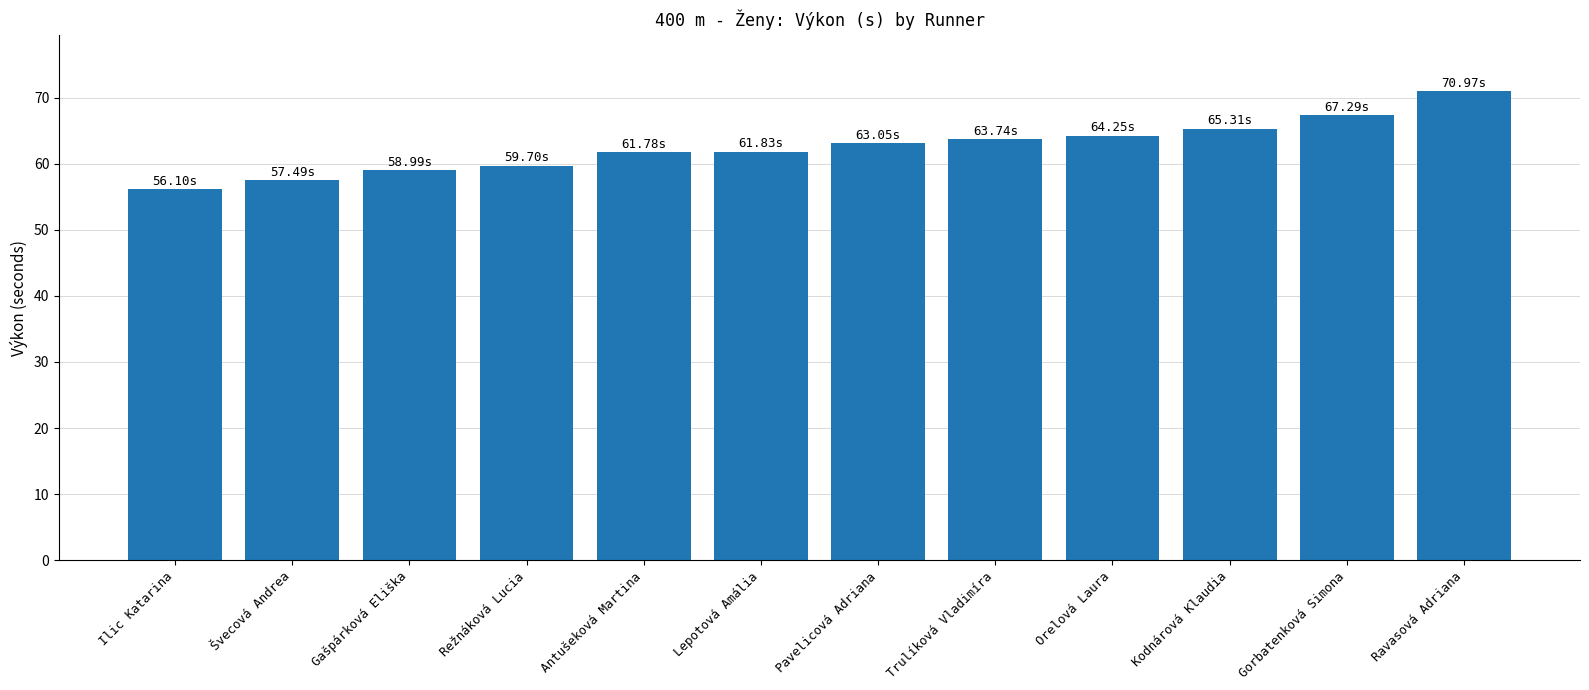

How many data points are above 63?

6